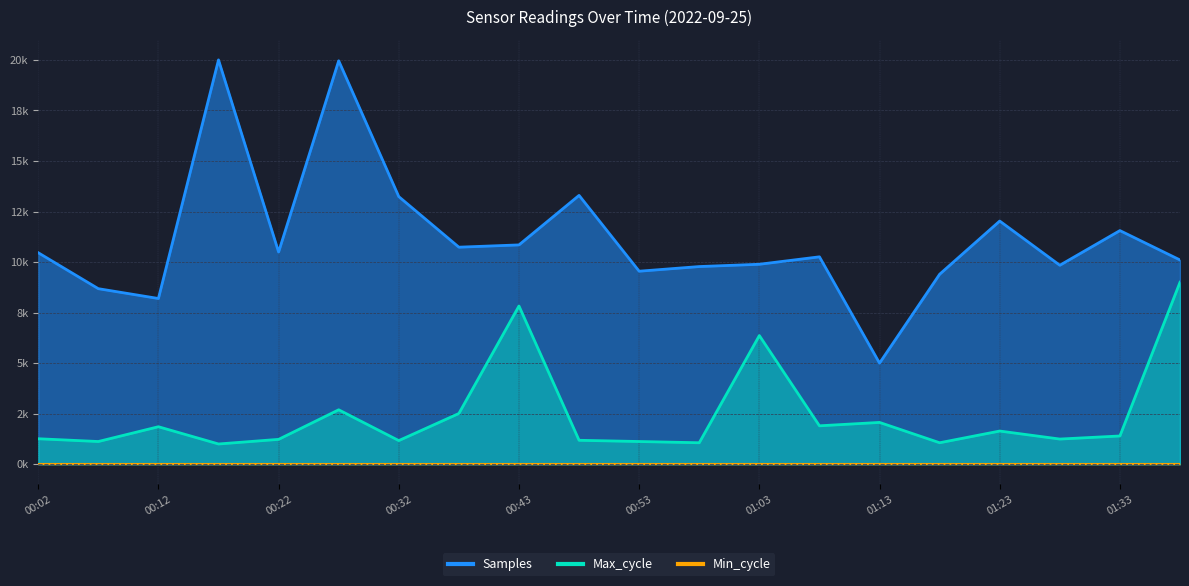

At which category is the sum across all series the highest?

00:27